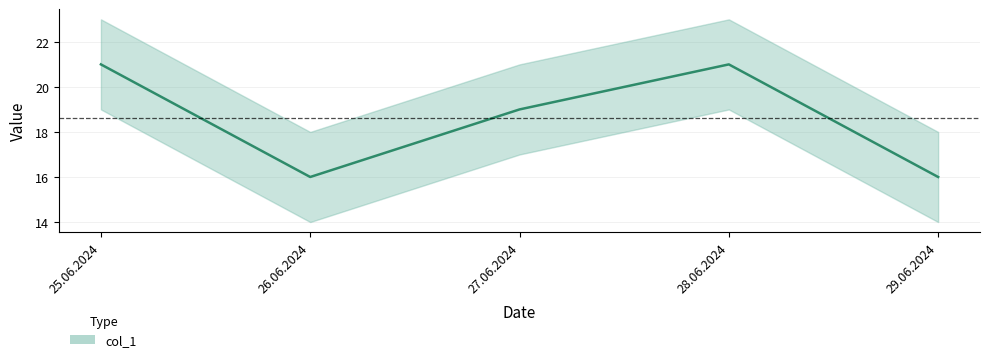

Reading right to left, extract all data points from this chart.

29.06.2024=16	28.06.2024=21	27.06.2024=19	26.06.2024=16	25.06.2024=21